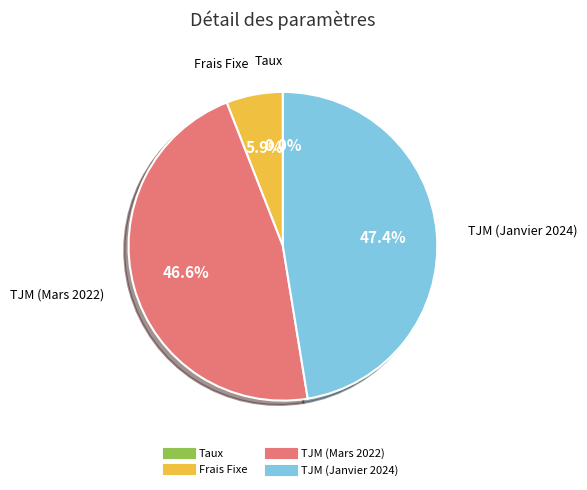

Is the sum of TJM (Mars 2022) and Frais Fixe greater than half?

Yes